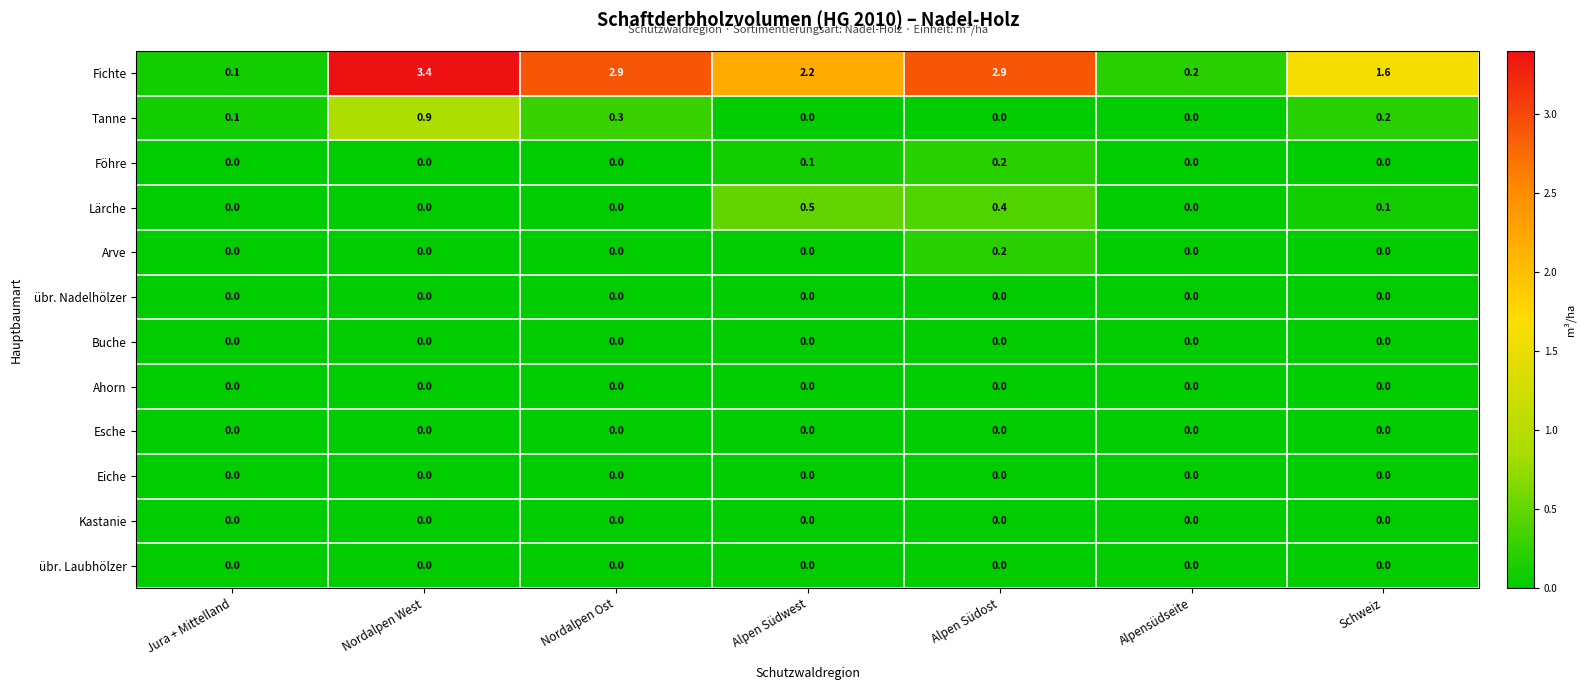

Which label corresponds to the largest value in the chart?

Nordalpen West